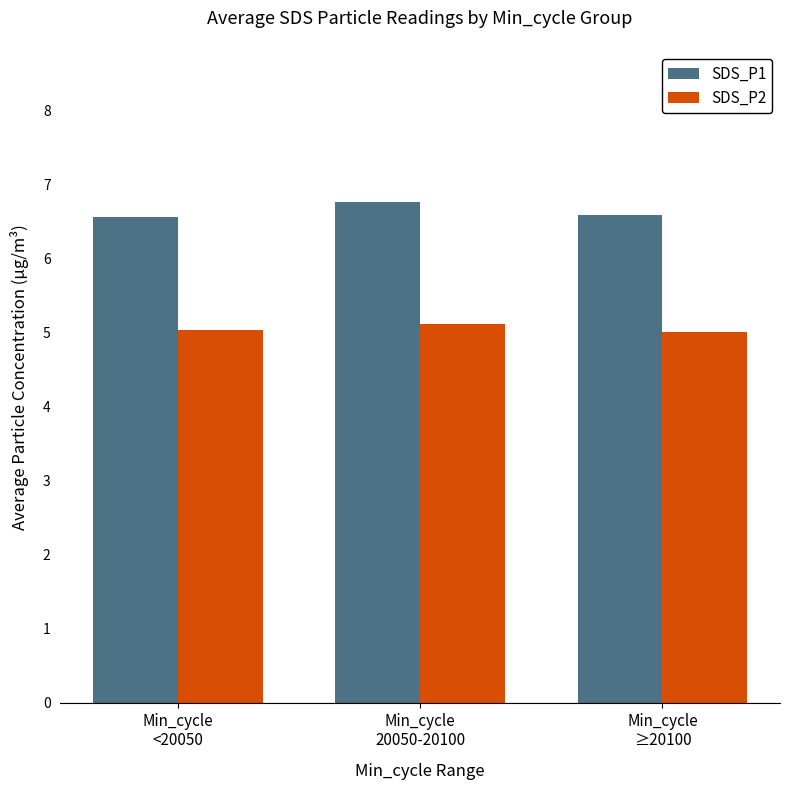

How many bars are there in each group?

2